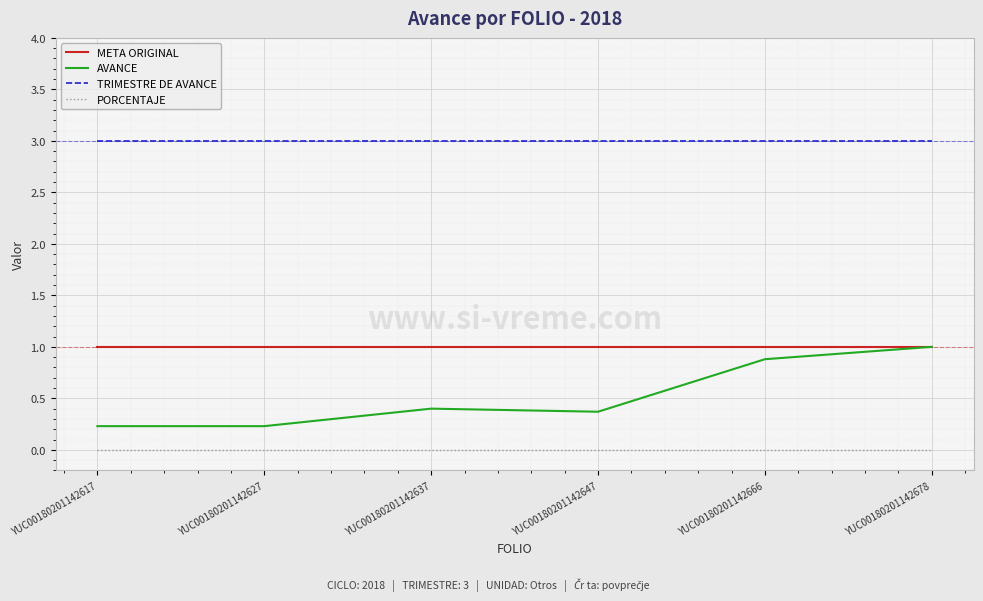

True or false: TRIMESTRE DE AVANCE and META ORIGINAL cross at least once.

False